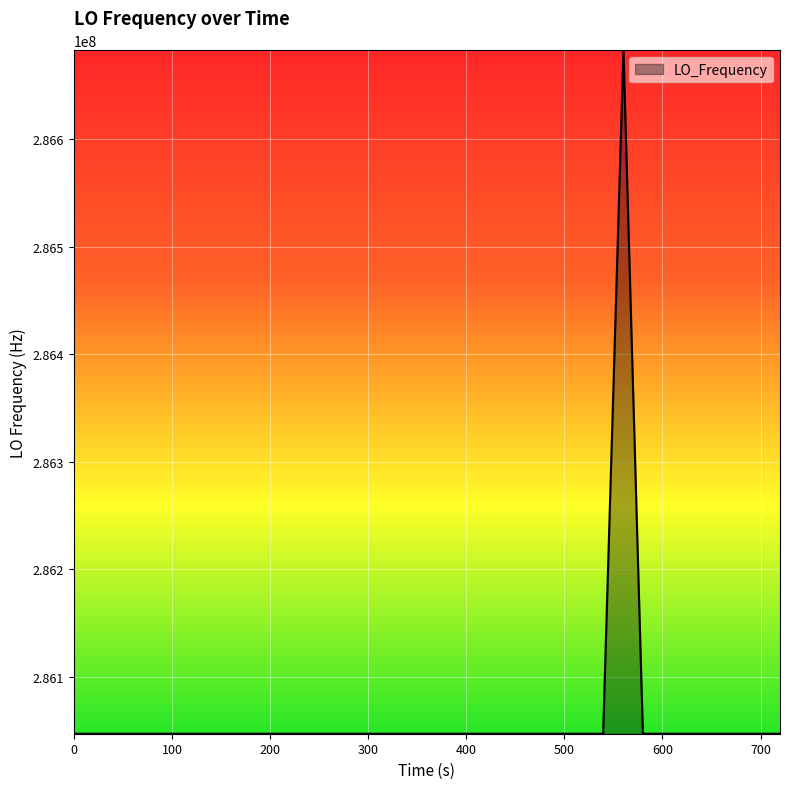

True or false: the data has more than 2 interior local peaks.

True